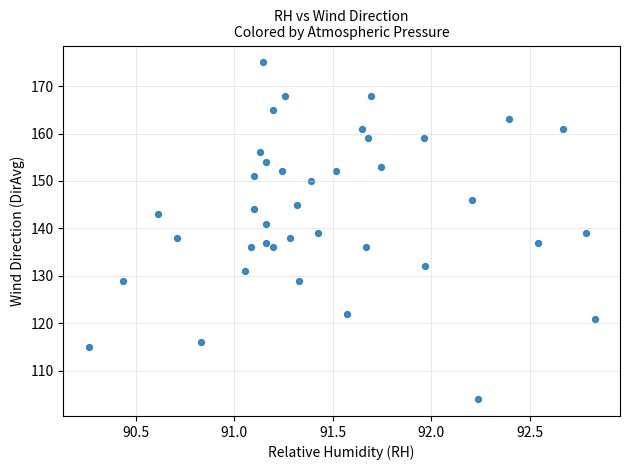

What is the range of Y values (max minus min)?

71